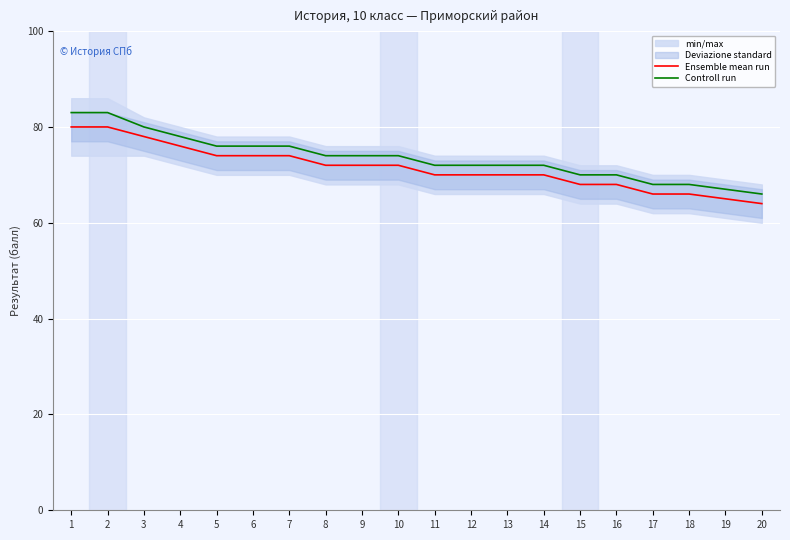

List the labels in order of Ensemble mean run value, smallest first.

20, 19, 17, 18, 15, 16, 11, 12, 13, 14, 8, 9, 10, 5, 6, 7, 4, 3, 1, 2